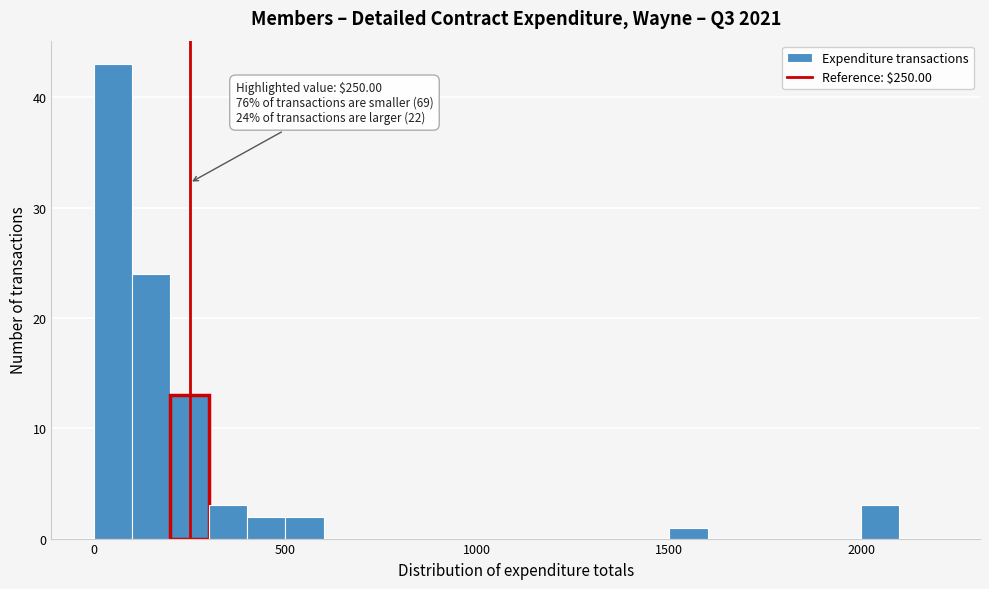

Read against the x-axis, roughly where is the centre of the tallest bar?

50